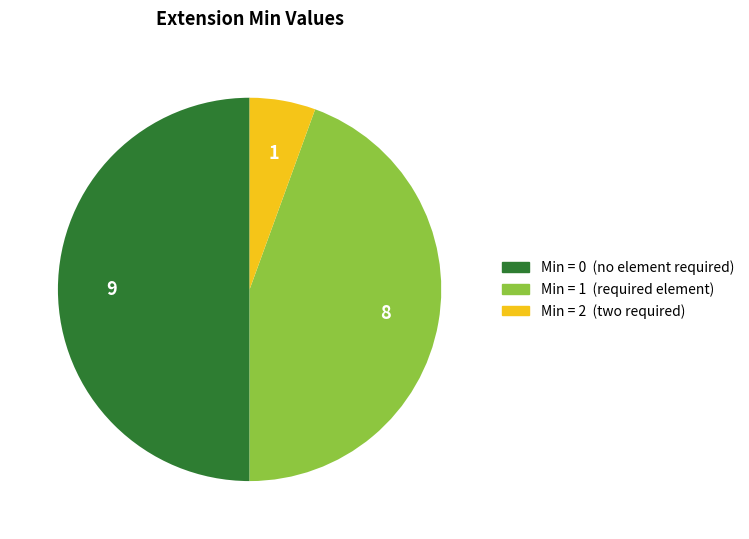

How many slices are in this pie chart?

3